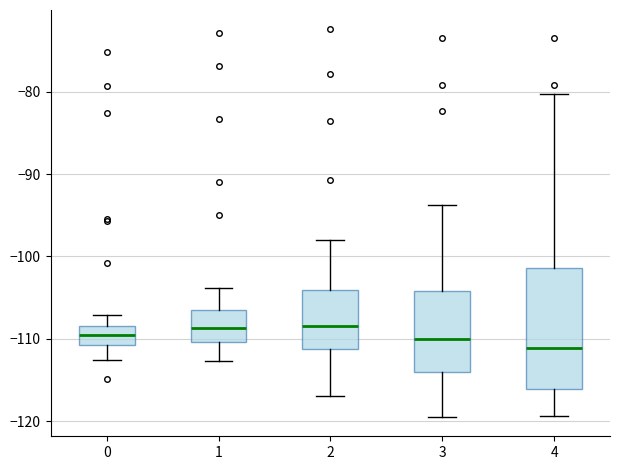

Reading left to right, transcribe this box plot: for each box, give where its median line is, the range the box spans, and where its two whiskers end, as read against the y-axis. The values are not printed on the chart, so give them approximately, as read against the axis.

0: median -110, box -111 to -108, whiskers -113 to -107
1: median -109, box -110 to -106, whiskers -113 to -104
2: median -108, box -111 to -104, whiskers -117 to -98
3: median -110, box -114 to -104, whiskers -119 to -94
4: median -111, box -116 to -101, whiskers -119 to -80